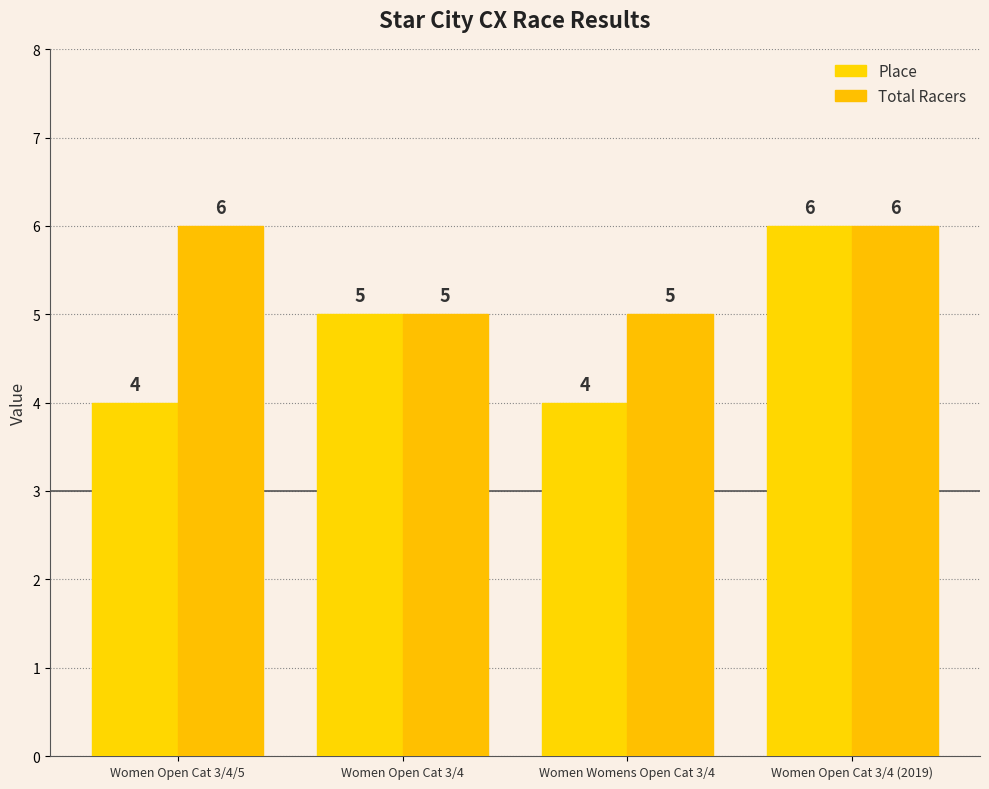

How many Total Racers values are between 5 and 6?

4